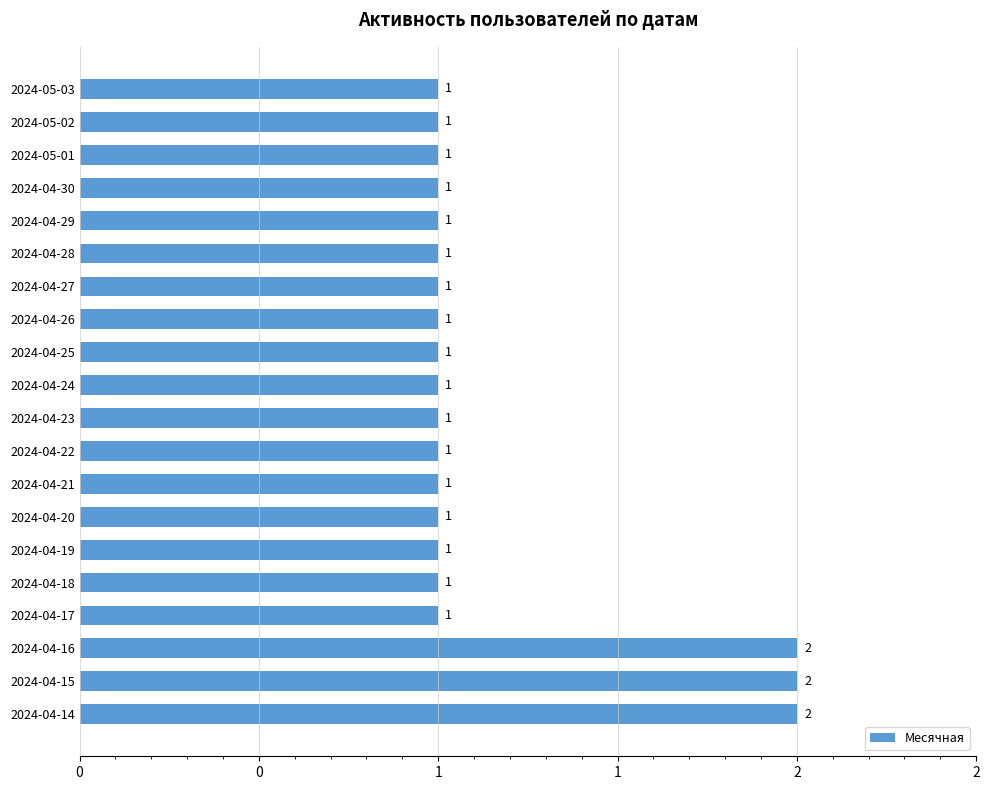

Does the chart contain any negative values?

No